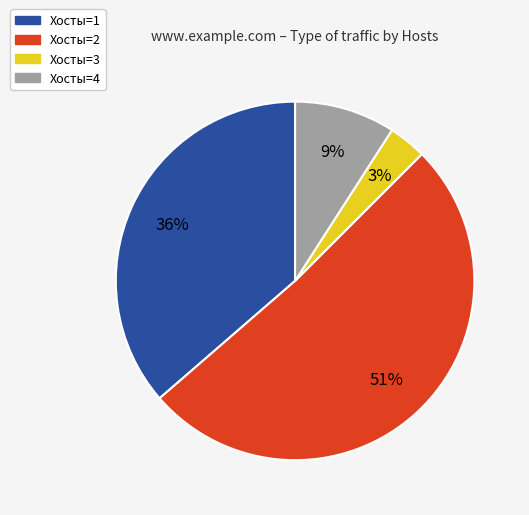

To the nearest percent, what is the average slice percentage?

25%